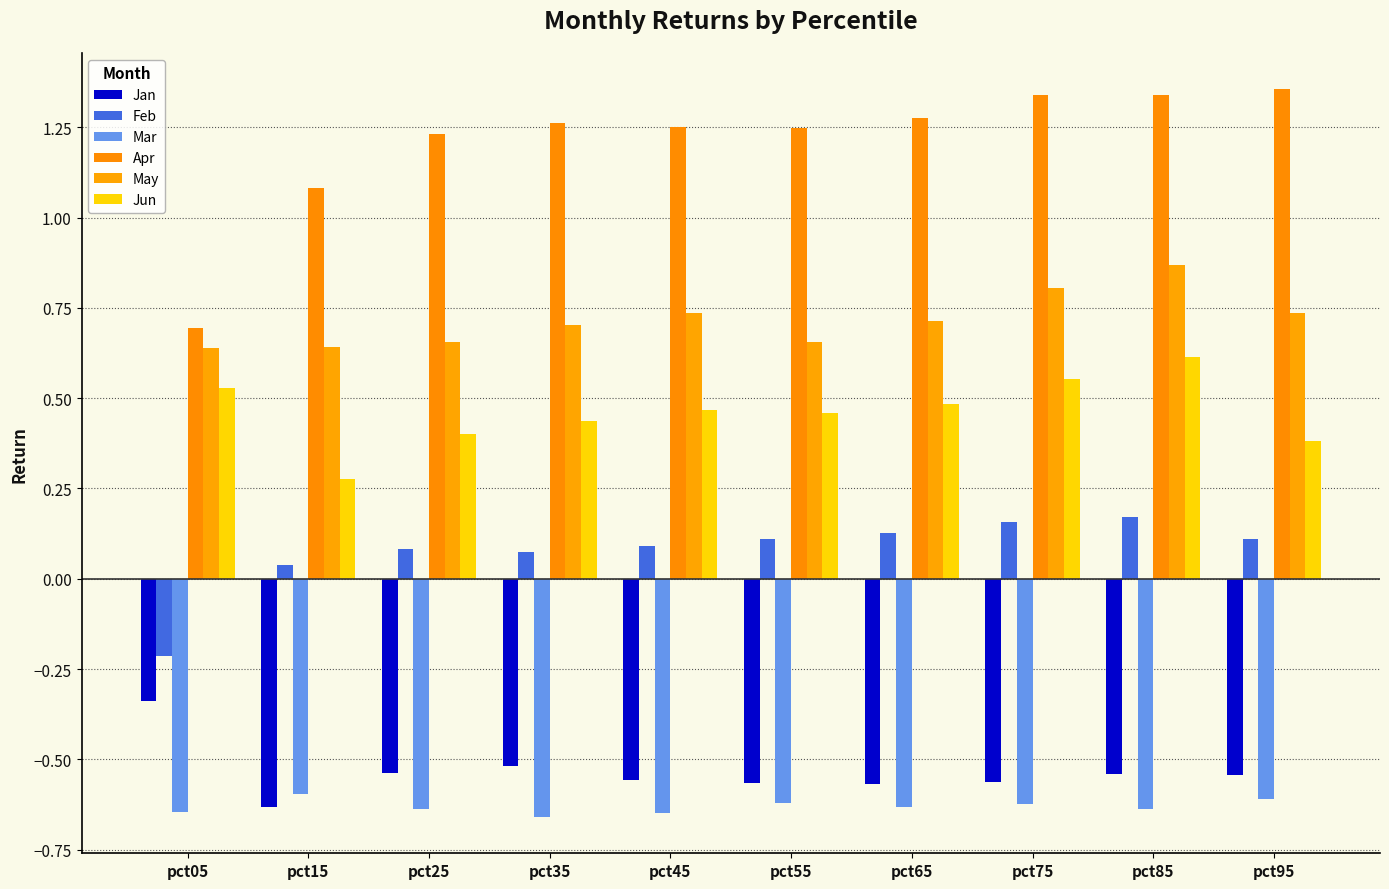

How many data points does each series have?

10